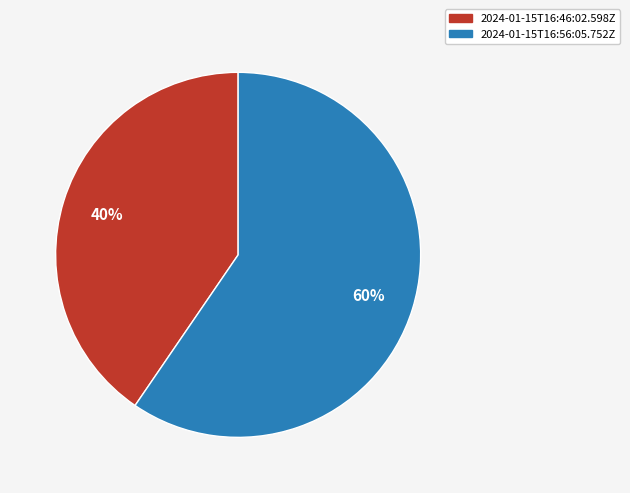

Does 2024-01-15T16:46:02.598Z account for over 50% of the chart?

No